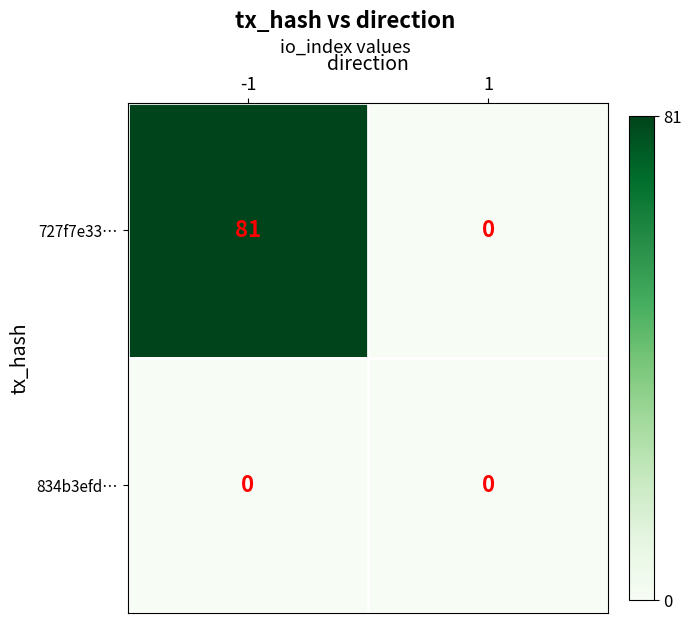

Which series has the widest spread of values?

727f7e33…